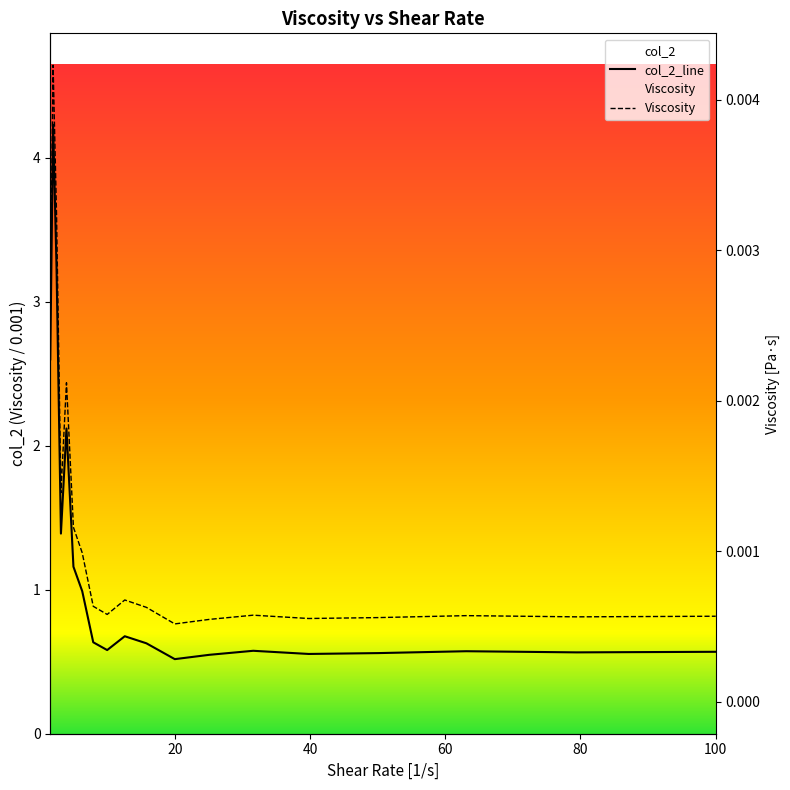

Rank the series at 63.1 from lowest to highest value.

col_2, Viscosity